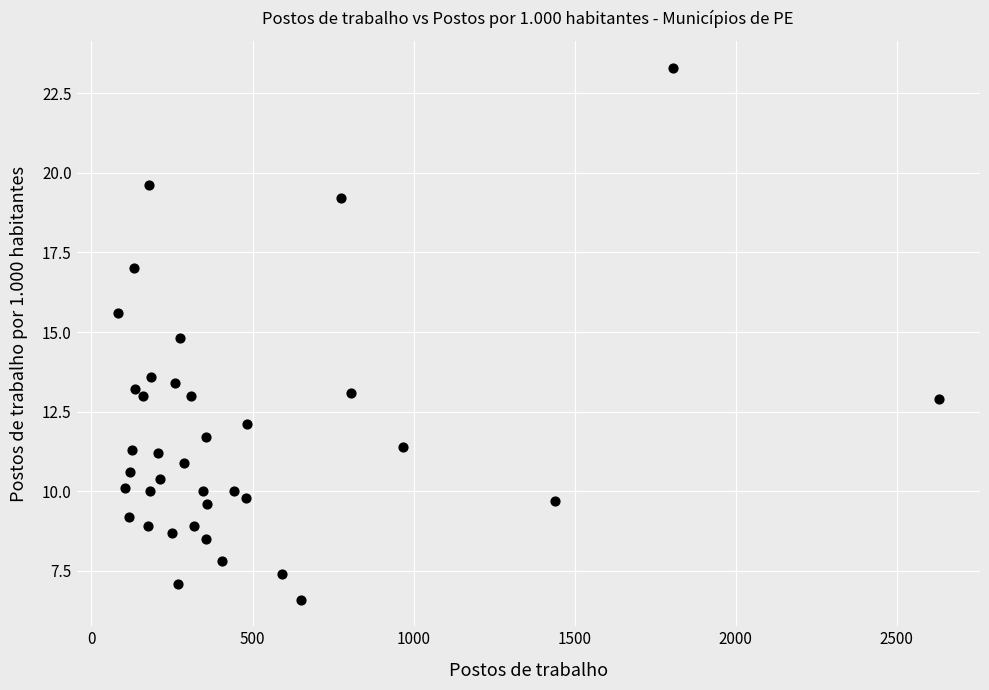

What Y value in the scatter plot is closest to 14?

13.6